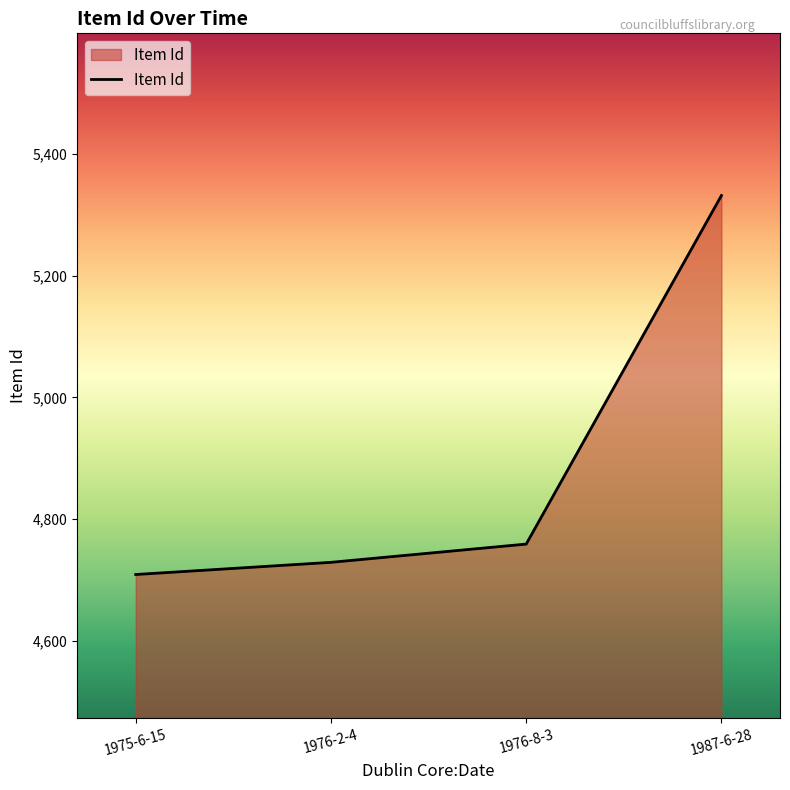

Which has a higher value, 1975-6-15 or 1987-6-28?

1987-6-28